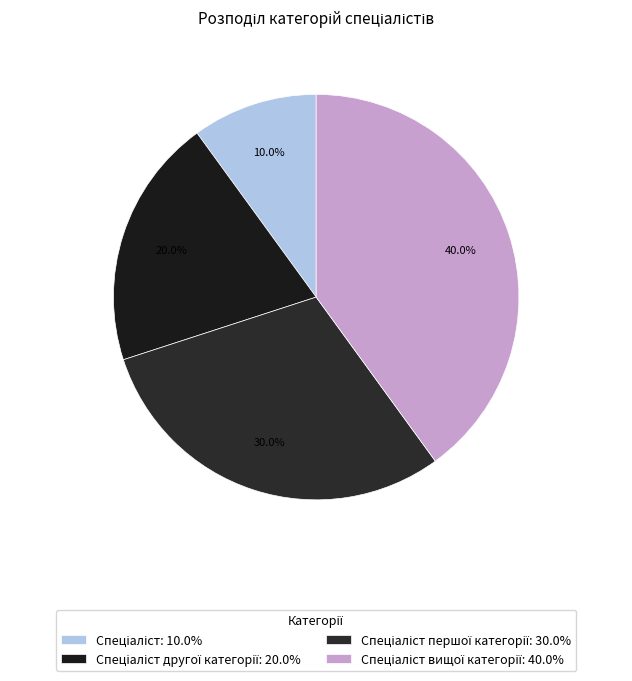

To the nearest percent, what is the difference between the largest and smallest slice percentages?

30%